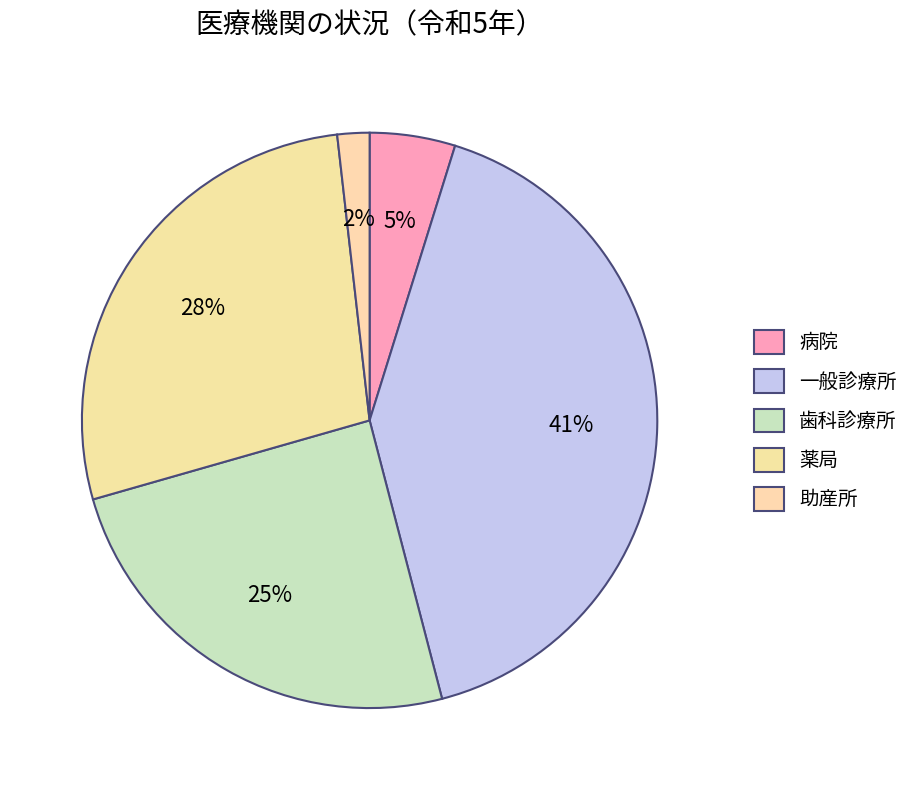

What percentage is the 歯科診療所 slice, to the nearest percent?

25%